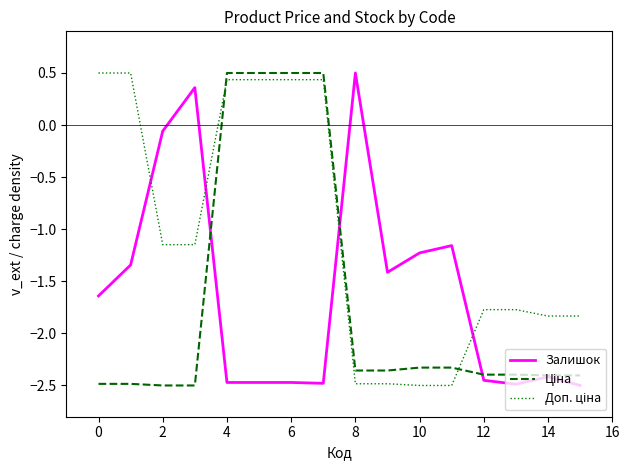

What is the maximum value for Залишок?

0.5